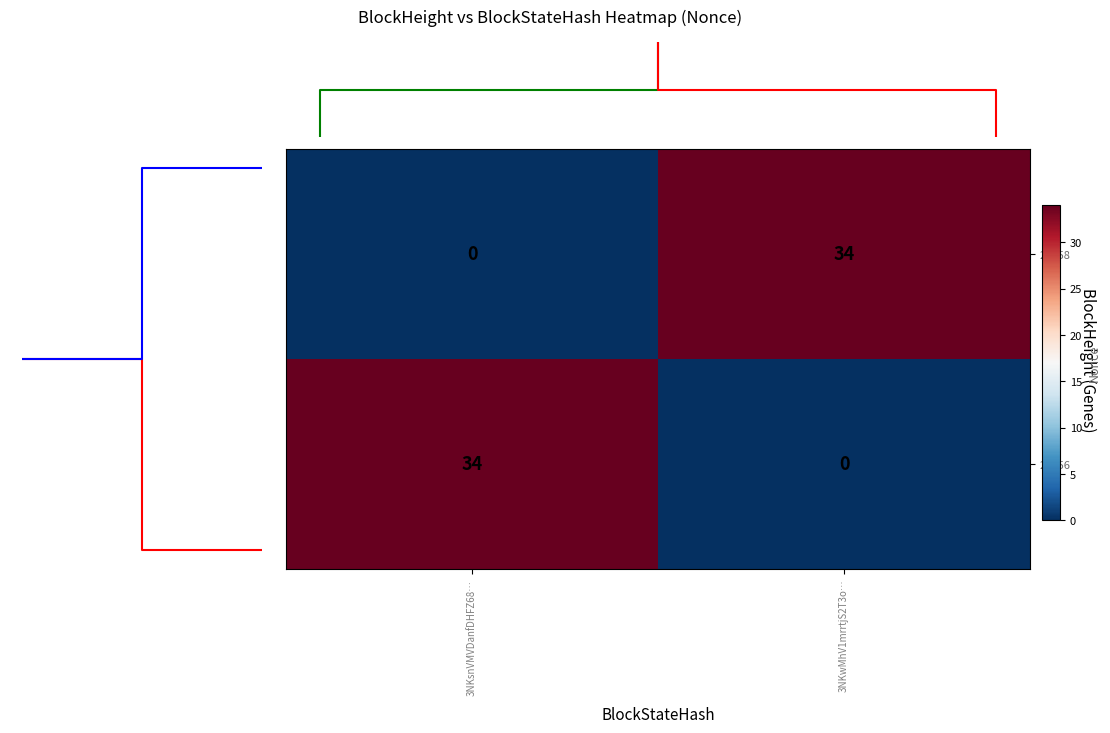

What is the difference between the 26156 values at 3NKwMhV1mrrtjS2T3o… and 3NKsnVMVDanfDHFZ68…?

34